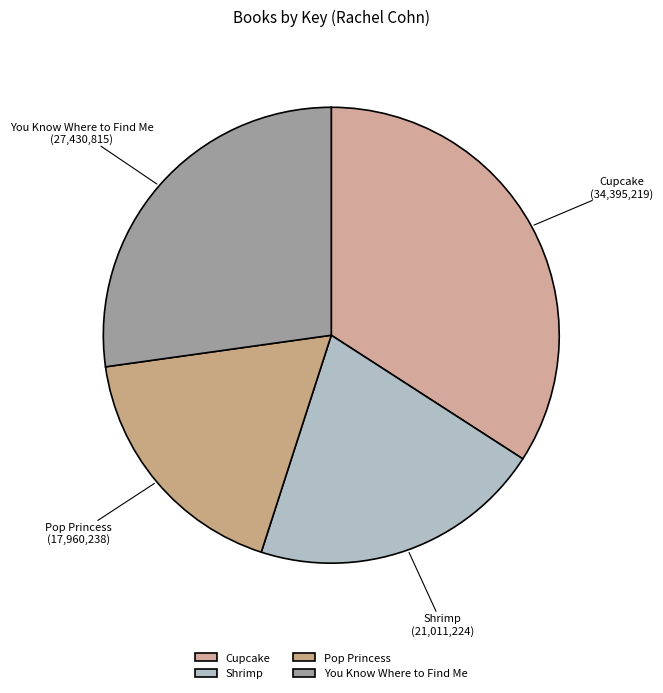

Count the number of slices in the pie.

4